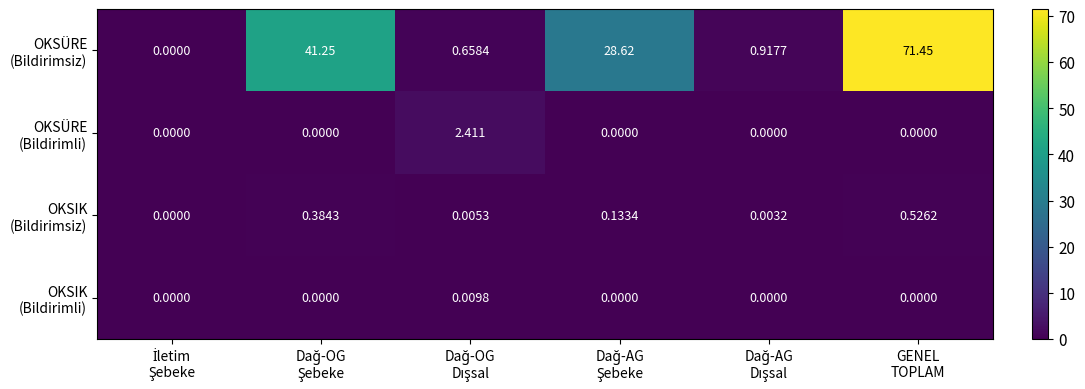

Count the number of data series in this chart.

4